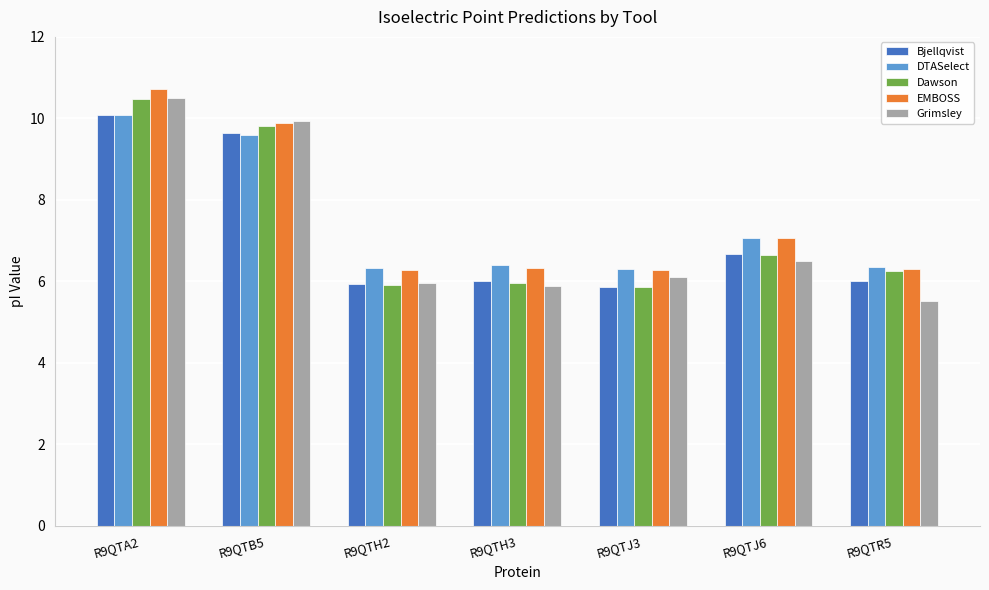

At which label does Bjellqvist first exceed 6?

R9QTA2